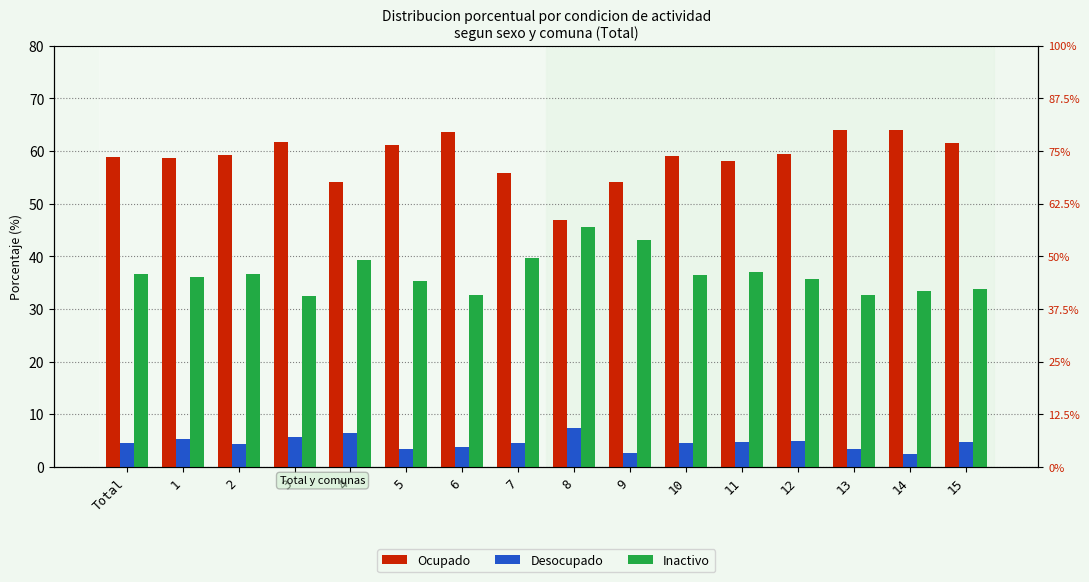

How many bars are there in each group?

3